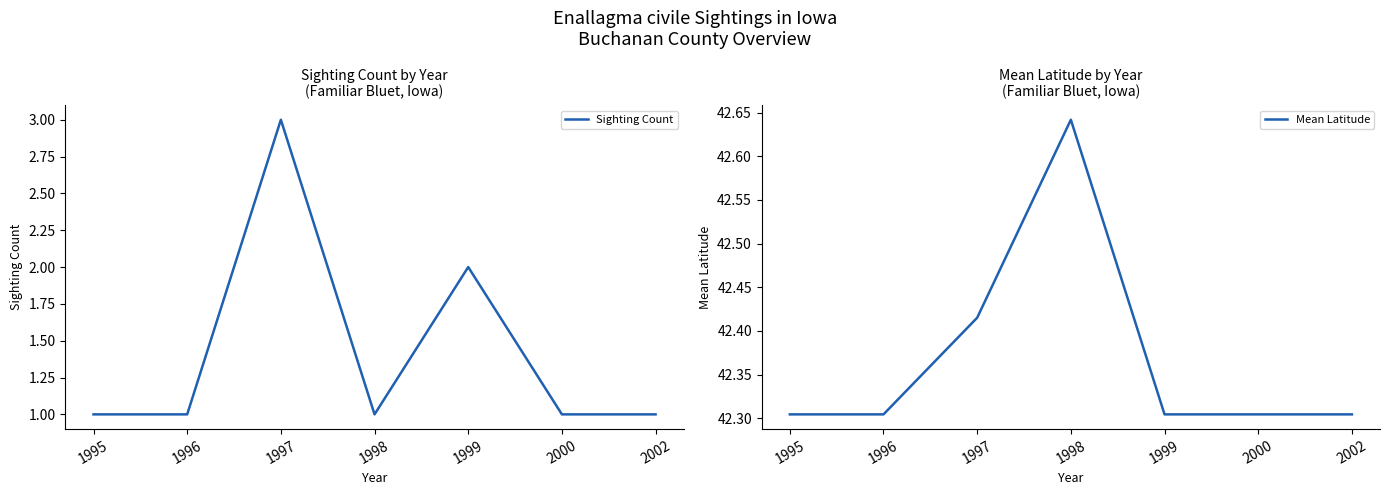

Rank the series by their average value, from highest to lowest.

Mean Latitude, Sighting Count